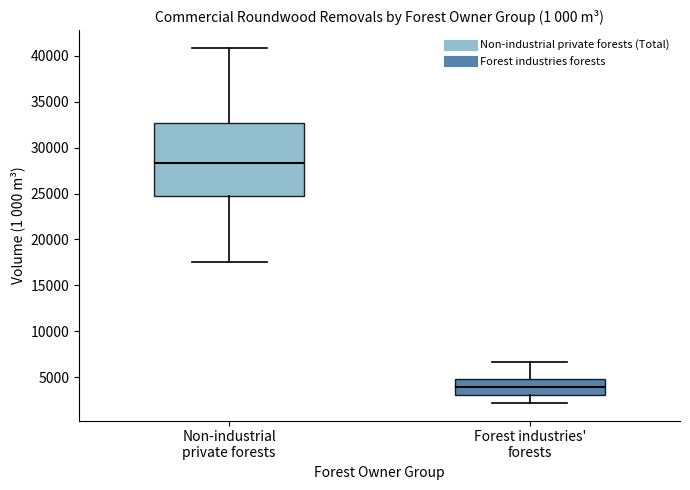

Which box's median line is the lowest?

Forest industries' forests